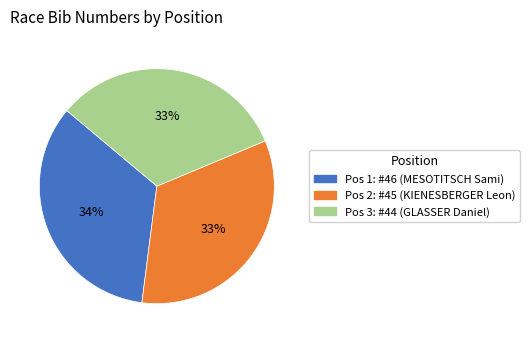

To the nearest percent, what is the average slice percentage?

33%